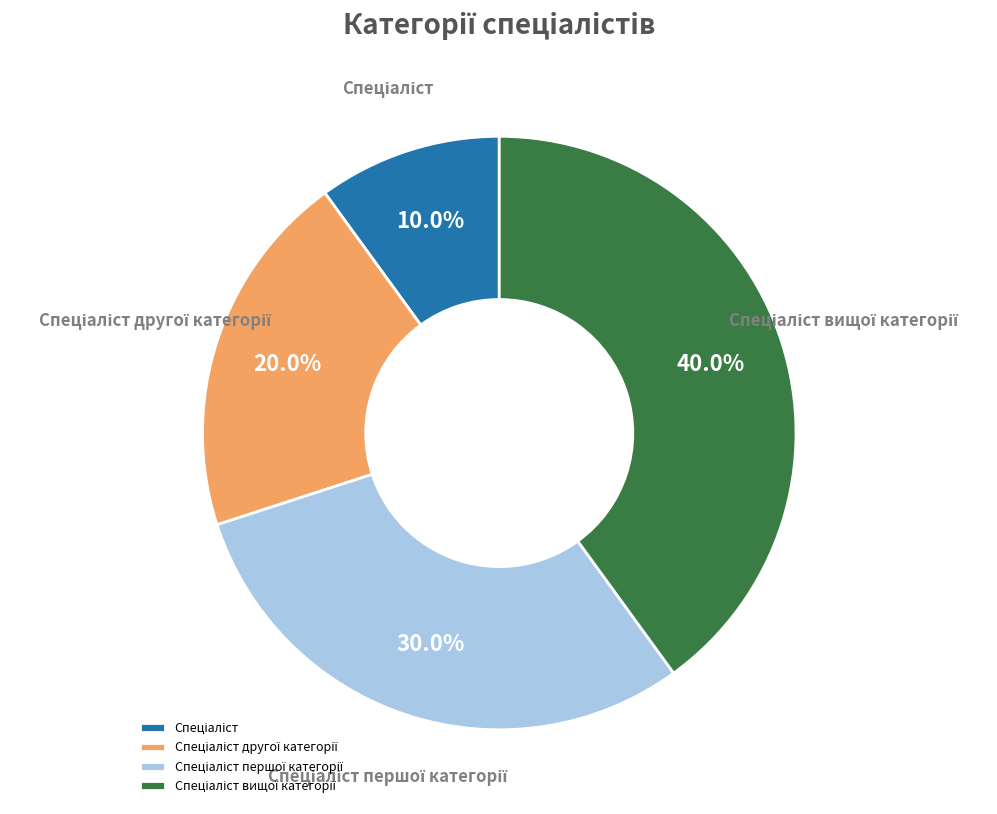

Is there any slice that represents more than half of the pie?

No